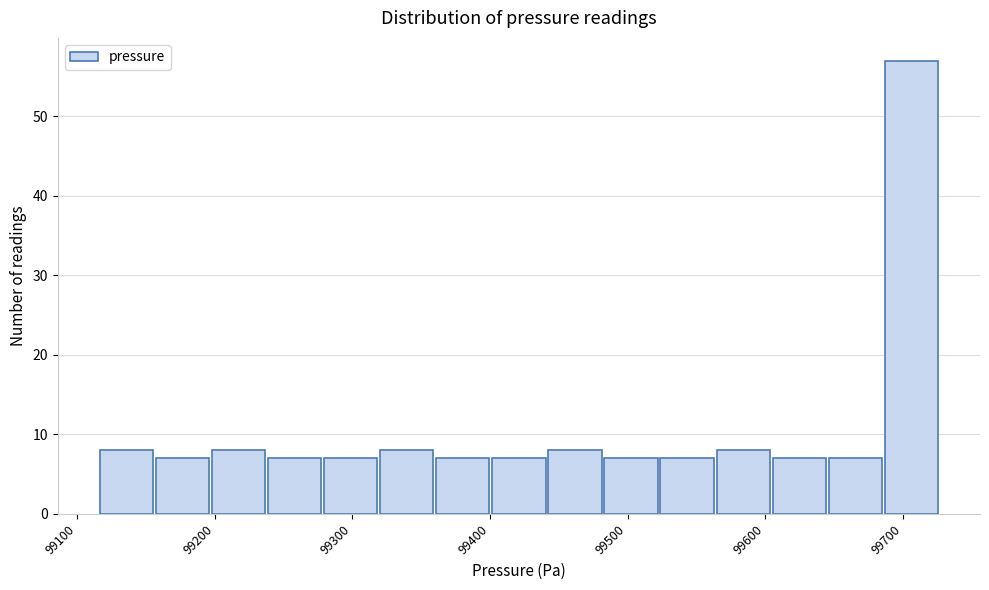

Reading left to right, list every bar in this chart as the range it spans on the x-axis followed by its height. Neither the bar edges nor the heights are printed on the chart, so give them approximately, as read against the axes.

99120 to 99160: 8
99160 to 99200: 7
99200 to 99240: 8
99240 to 99280: 7
99280 to 99320: 7
99320 to 99360: 8
99360 to 99400: 7
99400 to 99440: 7
99440 to 99480: 8
99480 to 99520: 7
99520 to 99560: 7
99560 to 99600: 8
99600 to 99650: 7
99650 to 99690: 7
99690 to 99730: 57